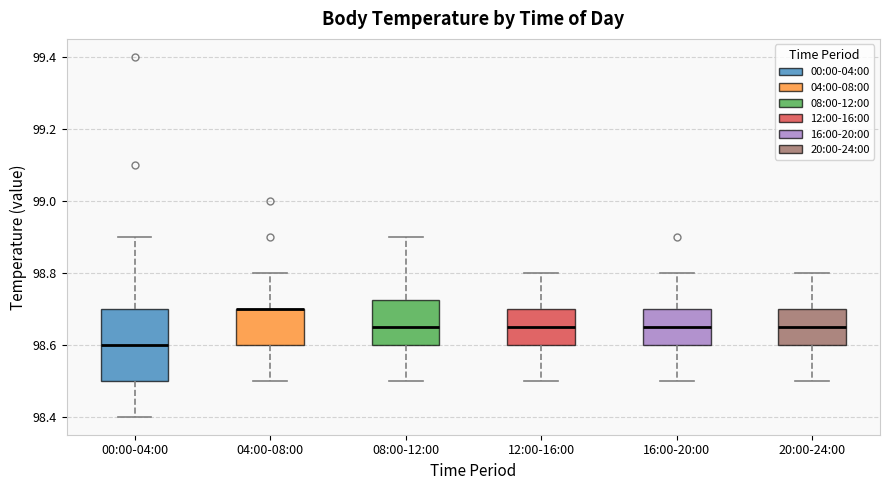

Where does the lower whisker of the box for 08:00-12:00 end on the y-axis? The values are not printed on the chart, so give them approximately, as read against the axis.

98.50